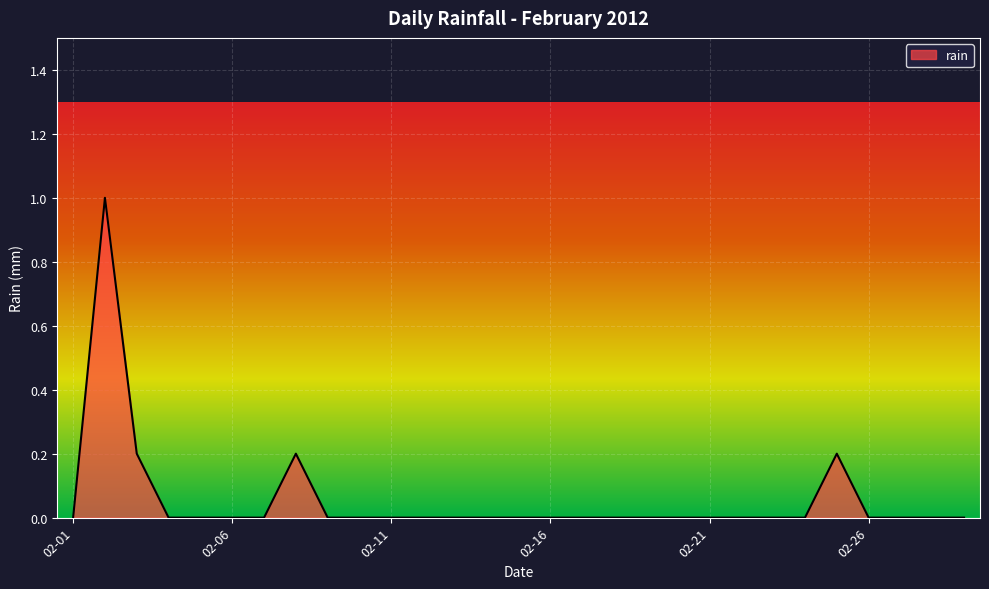

What is the difference between the maximum and minimum values?

1.0